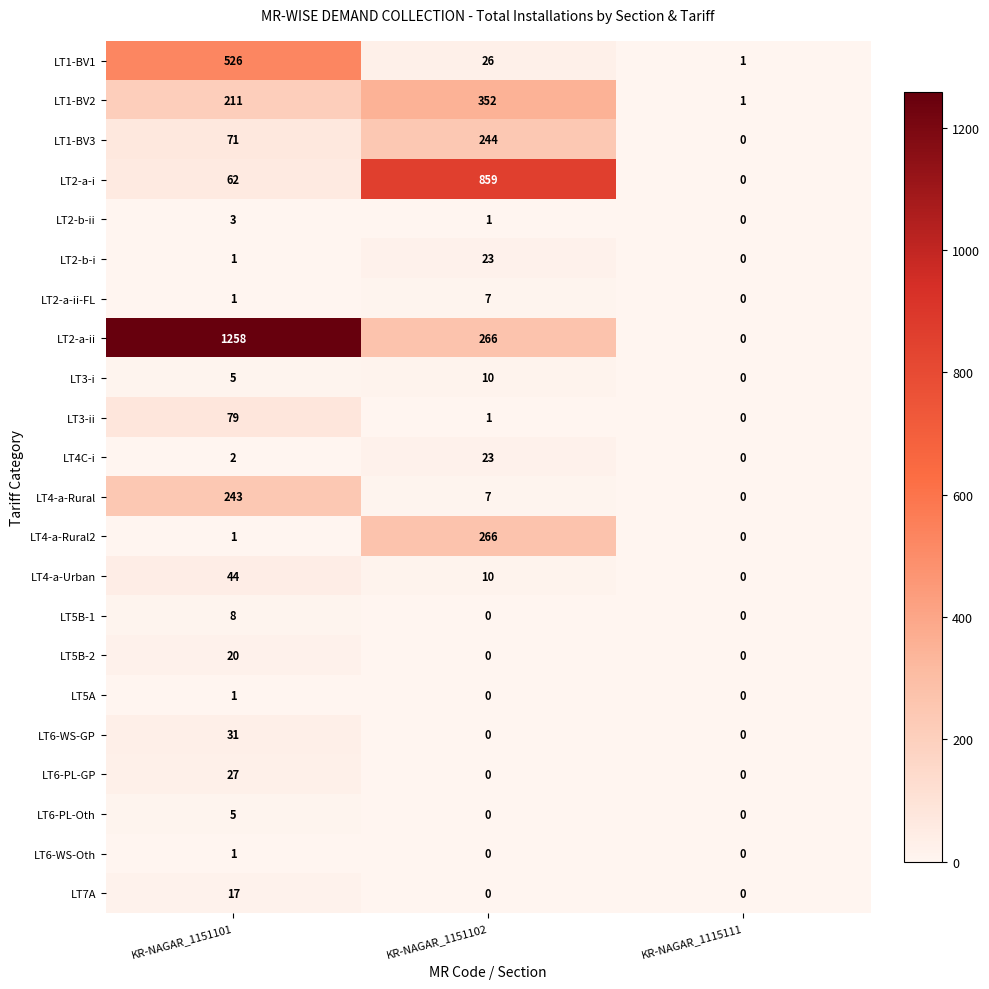

What is the maximum value shown in the chart?

1258